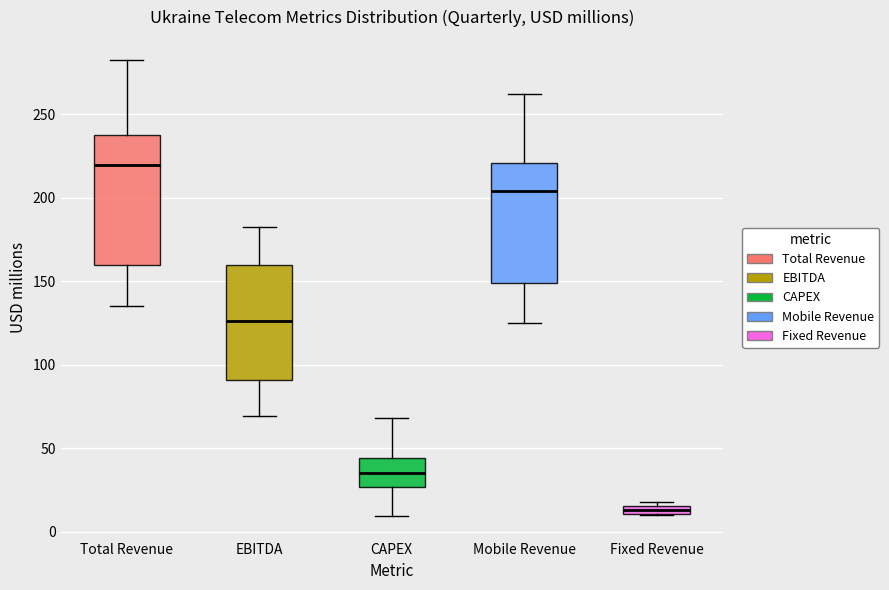

Which box has the highest median line?

Total Revenue